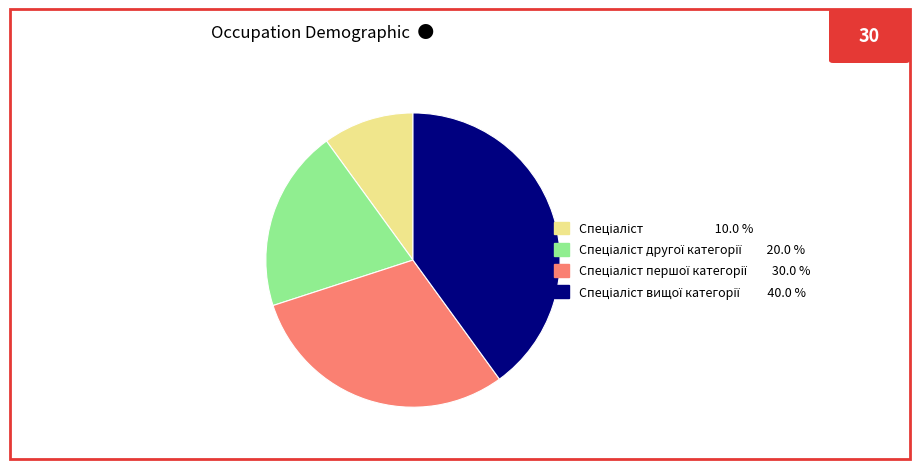

Is there a majority slice in this chart?

No